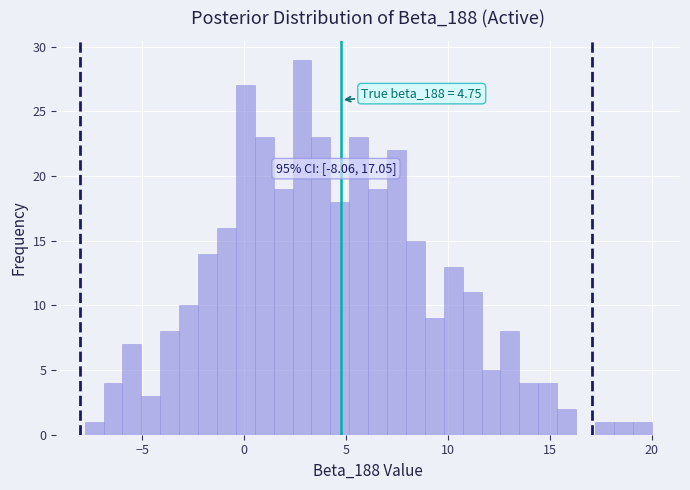

Read against the x-axis, roughly where is the centre of the tallest bar?

3.0